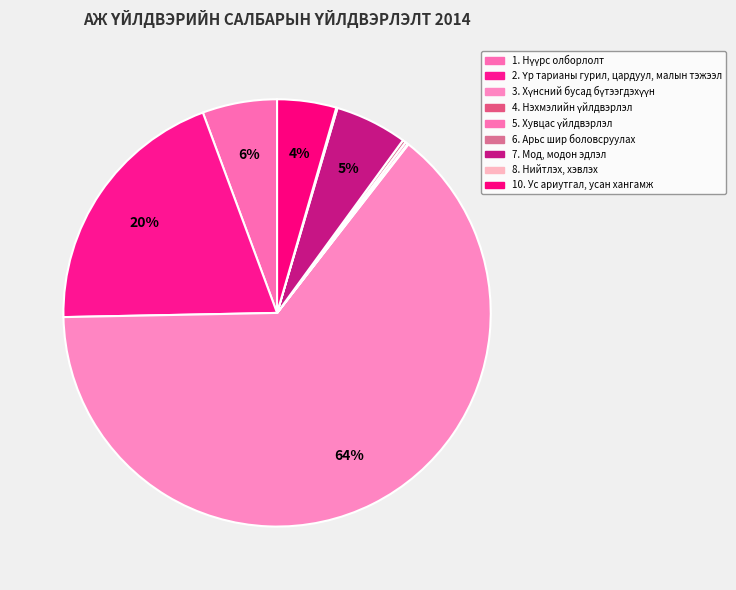

What is the ratio of the value at 6. Арьс шир боловсруулах to the value at 4. Нэхмэлийн үйлдвэрлэл?

3.6